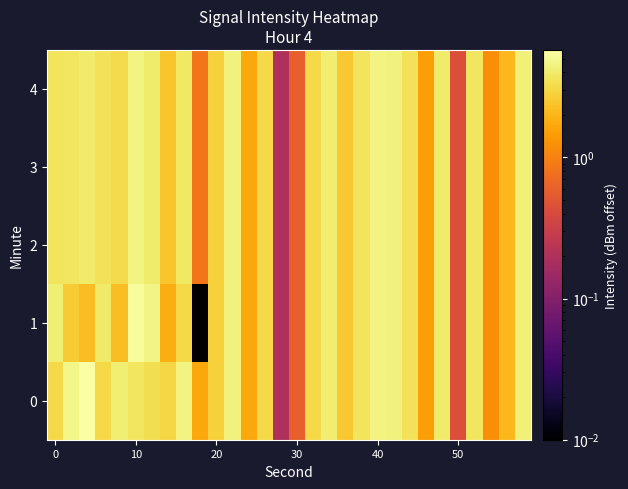

At how many categories does at least one series exceed 1?

27